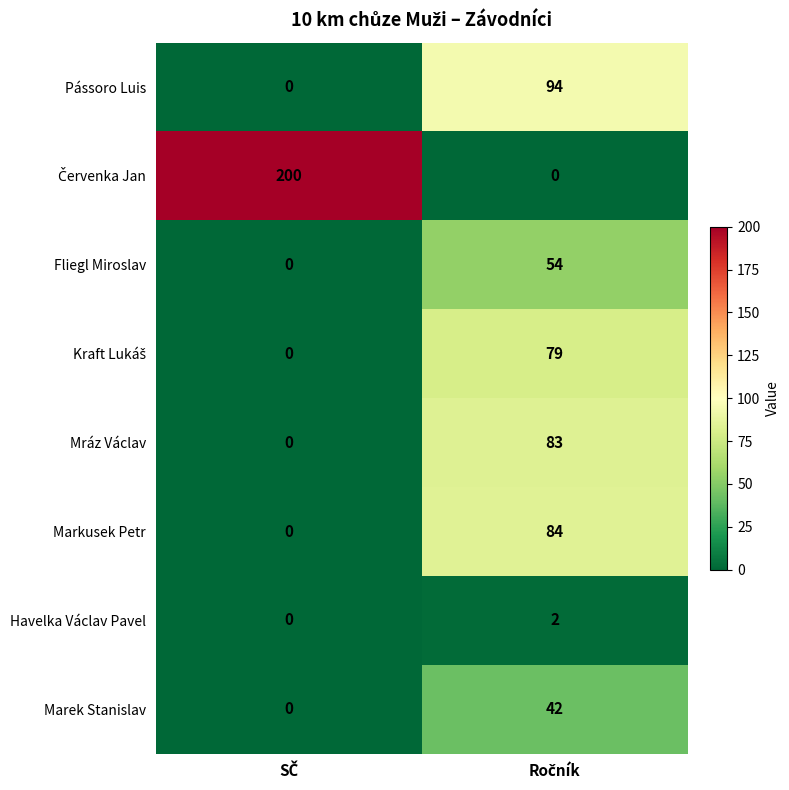

What is the sum of all Fliegl Miroslav values?

54